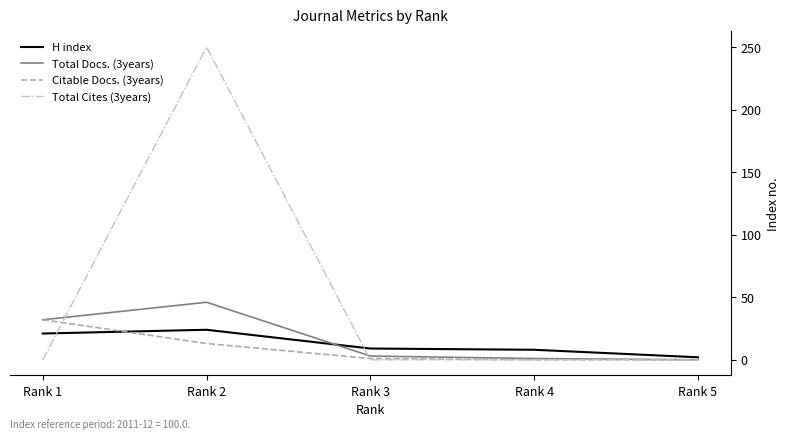

Between Rank 1 and Rank 4, which series saw the biggest shift?

Citable Docs. (3years)